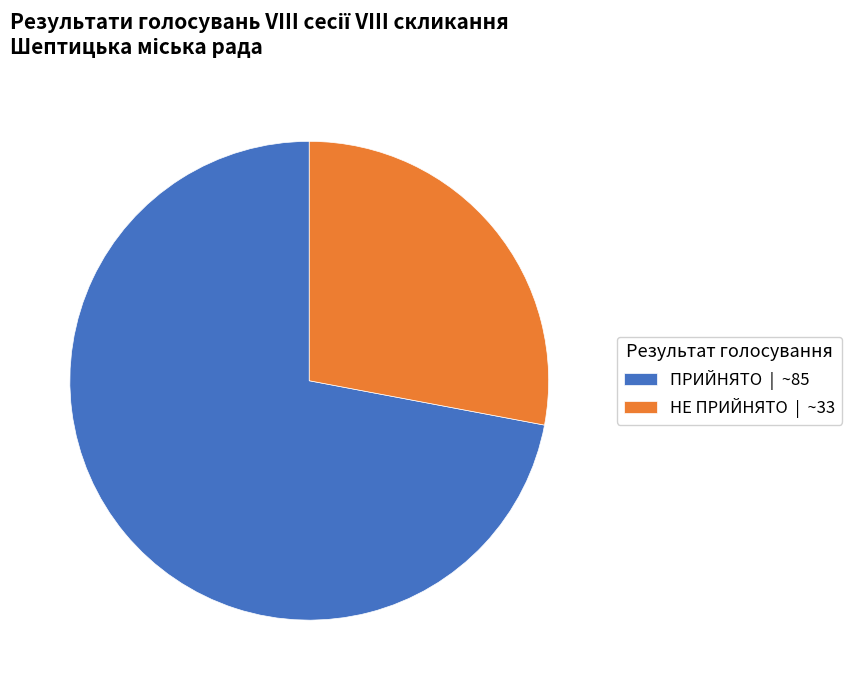

Is it true that ПРИЙНЯТО is 72% of the pie?

True